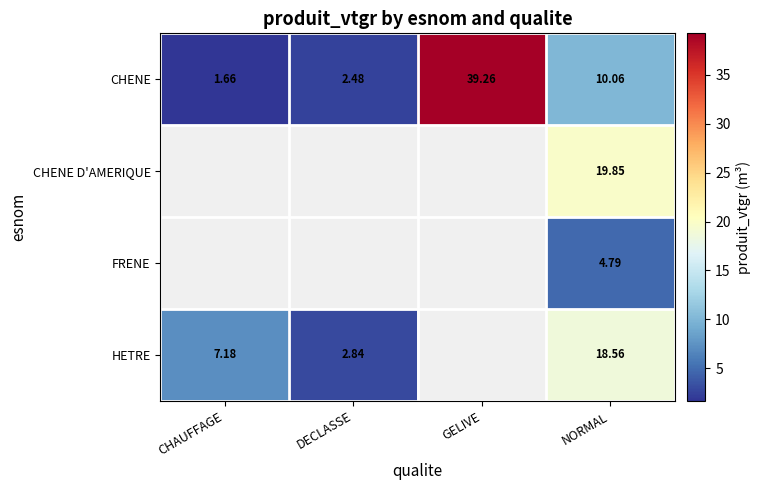

Is the value of CHENE at NORMAL greater than the value of HETRE at NORMAL?

No